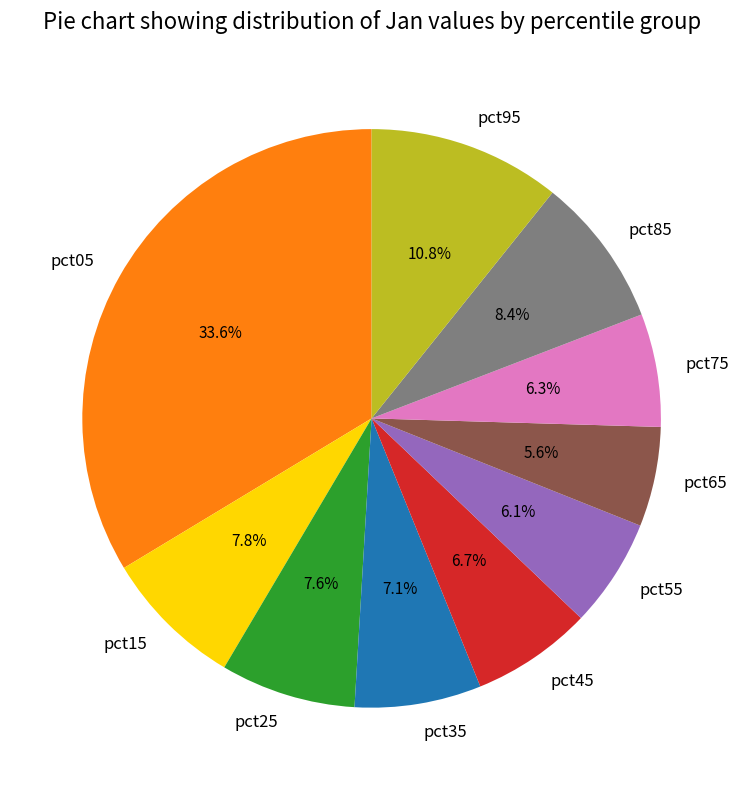

Is it true that pct95 is 11% of the pie?

True